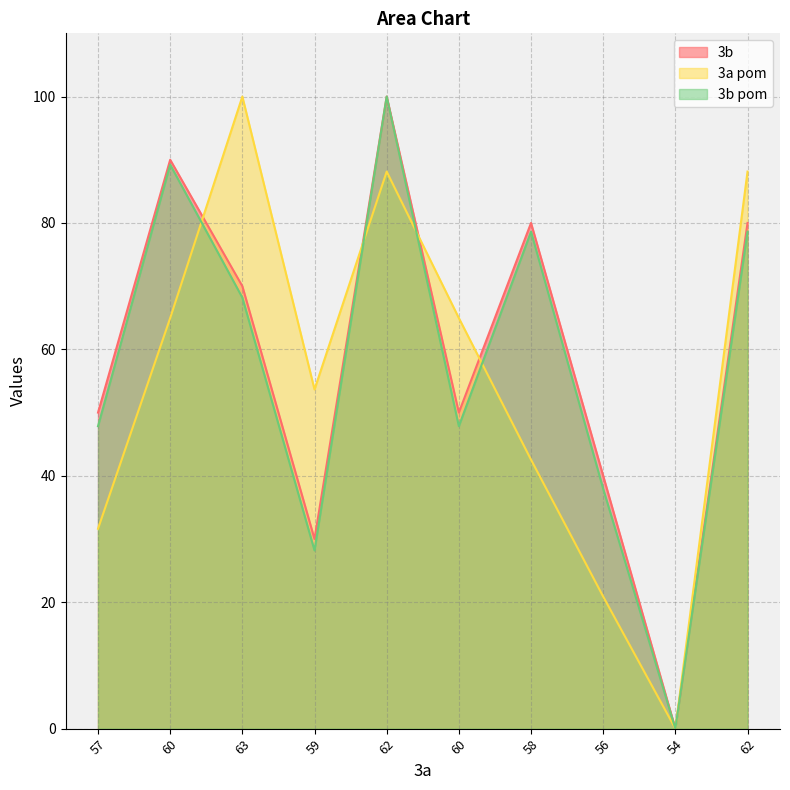

Where is the first local maximum for 3b pom?

60